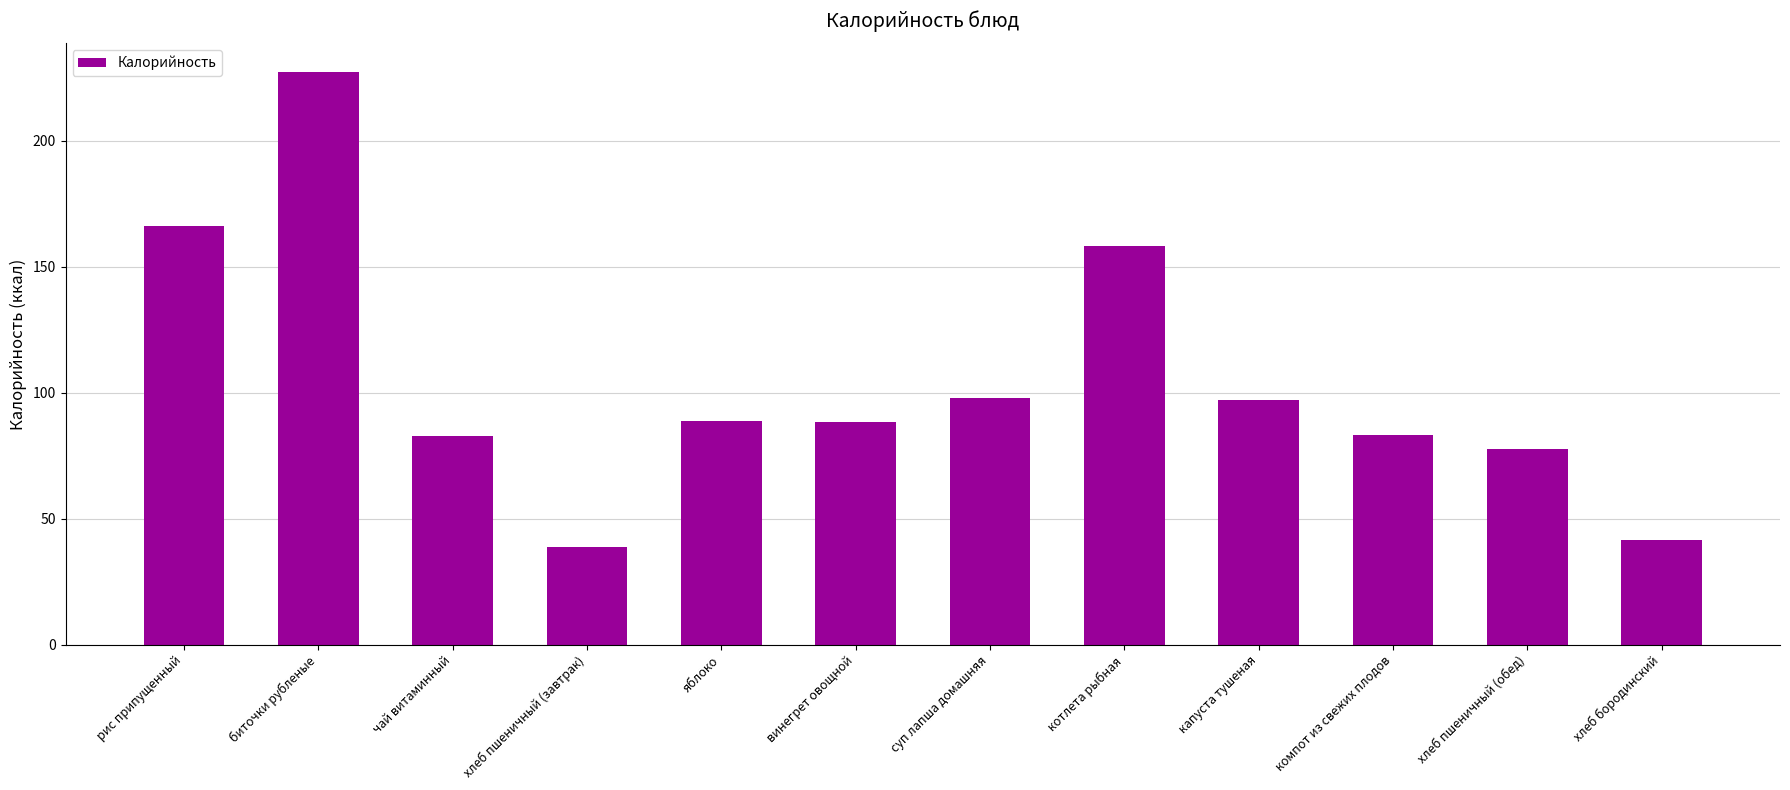

What is the sum of the values at хлеб пшеничный (обед) and рис припущенный?

243.8